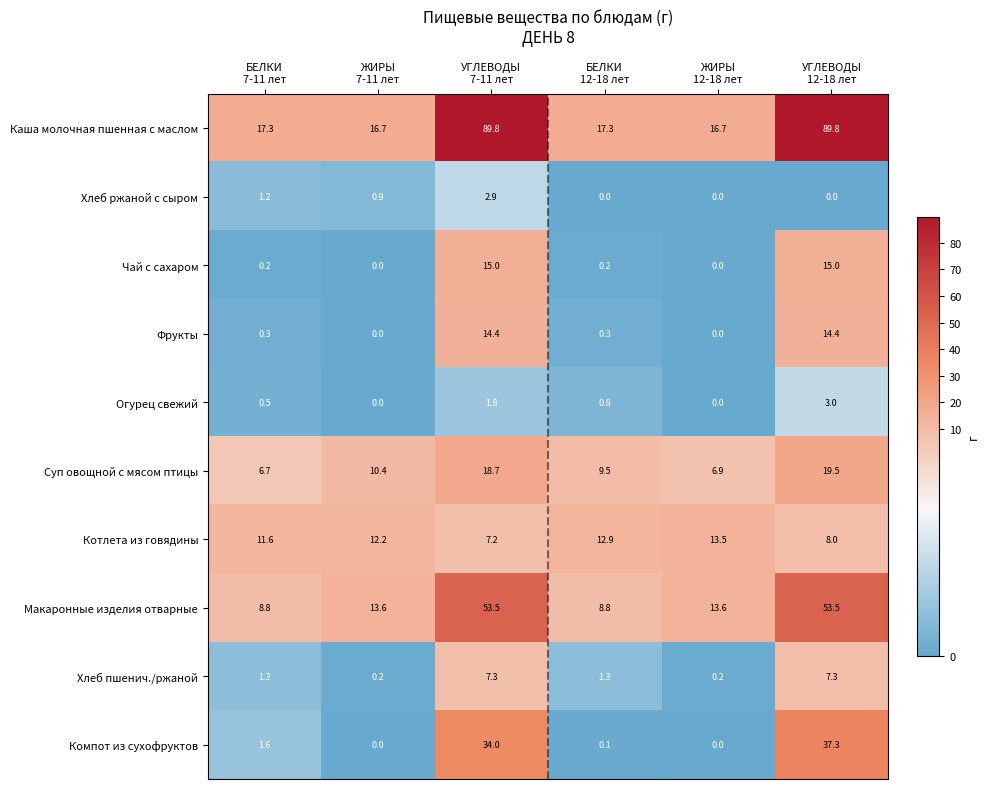

How many values in the Каша молочная пшенная с маслом series are below 17?

2